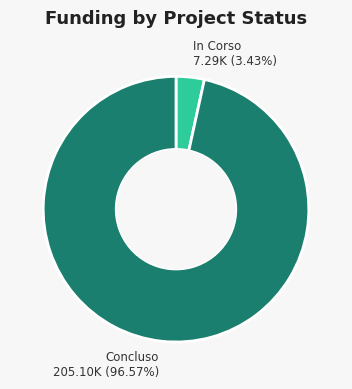

Is the sum of Concluso 205.10K (96.57%) and In Corso 7.29K (3.43%) greater than half?

Yes